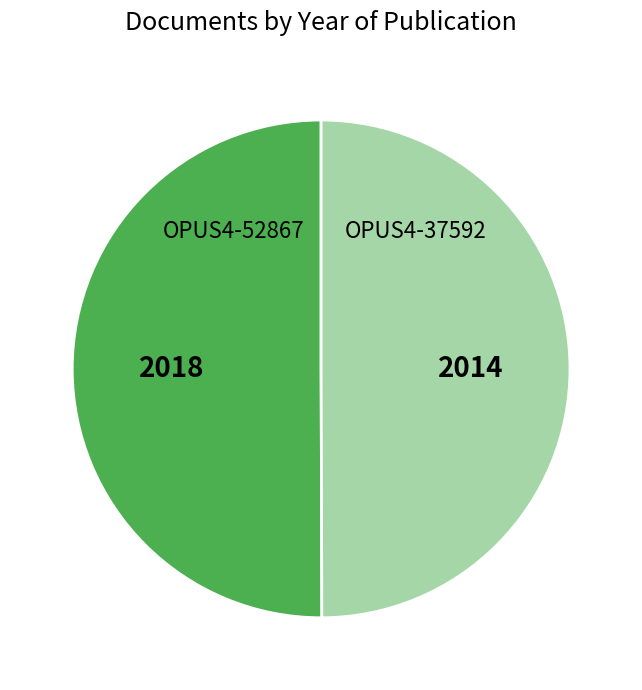

How many slices are in this pie chart?

2